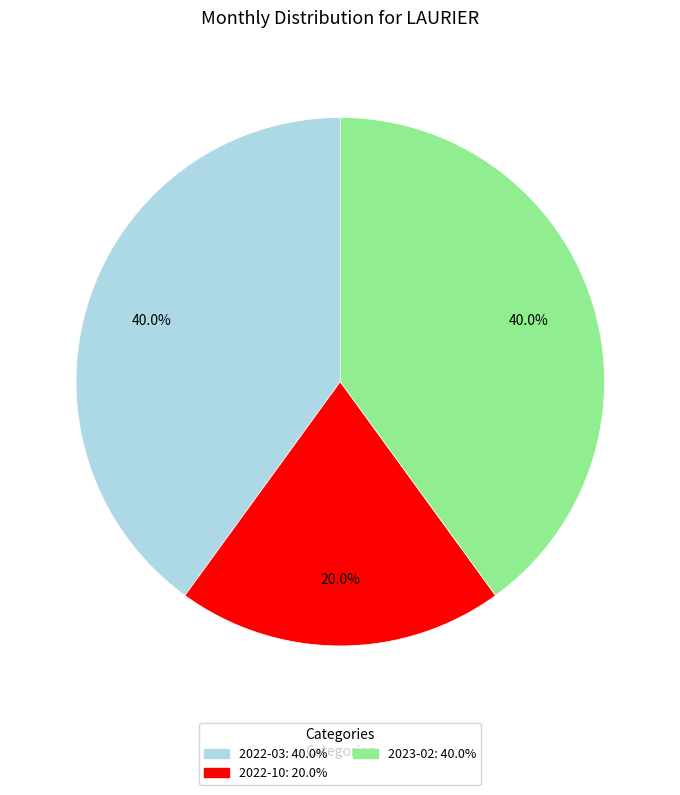

Does any single category account for the majority?

No